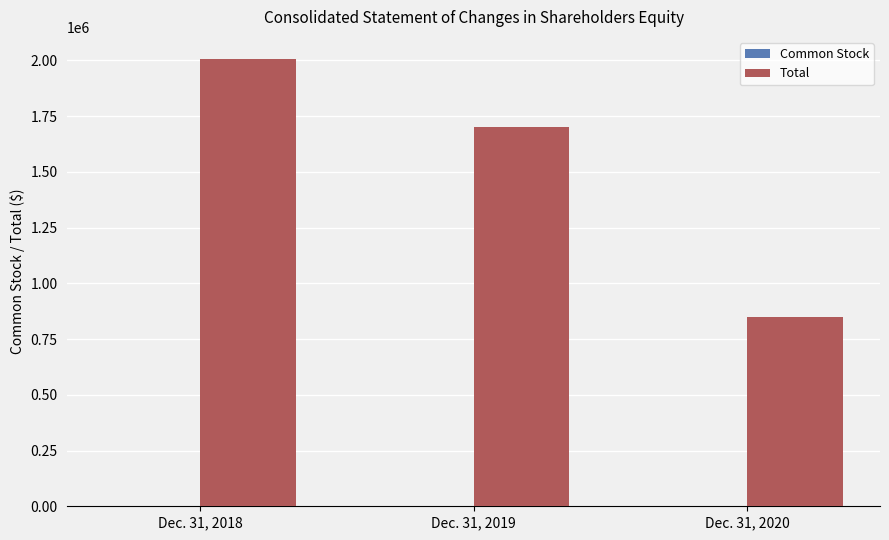

Which category has the highest value in the Total series?

Dec. 31, 2018